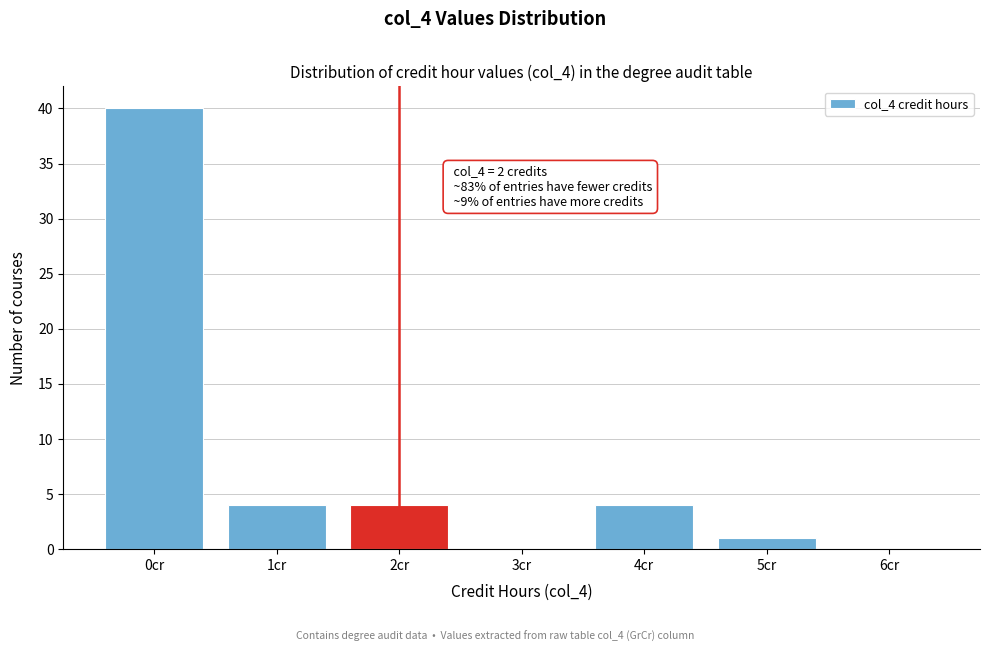

Which range on the x-axis has the tallest bar?

-0.5 to 0.5